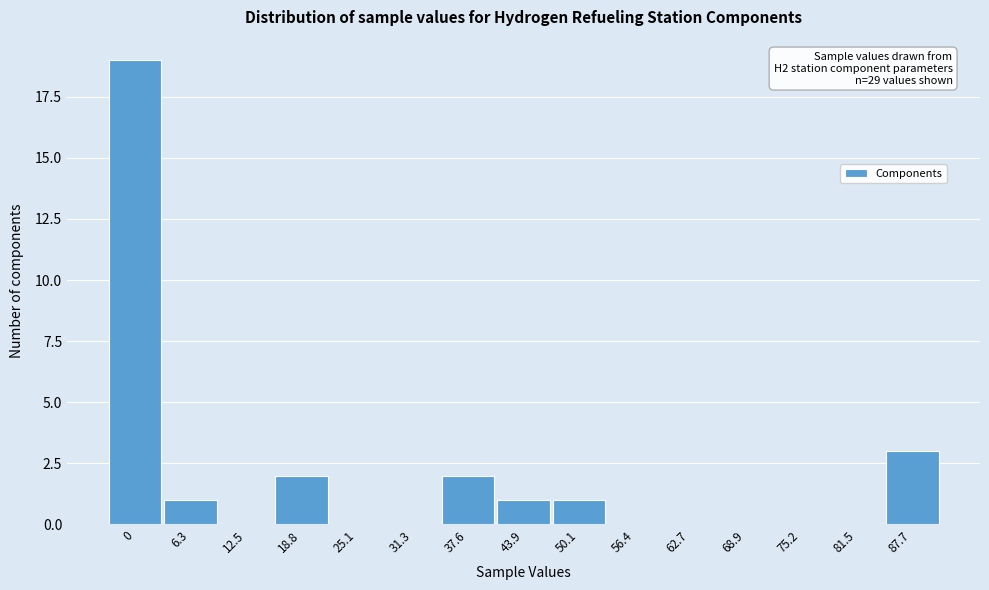

Reading left to right, transcribe all the data shown in this chart.

0=19	6.3=1	12.5=0	18.8=2	25.1=0	31.3=0	37.6=2	43.9=1	50.1=1	56.4=0	62.7=0	68.9=0	75.2=0	81.5=0	87.7=3